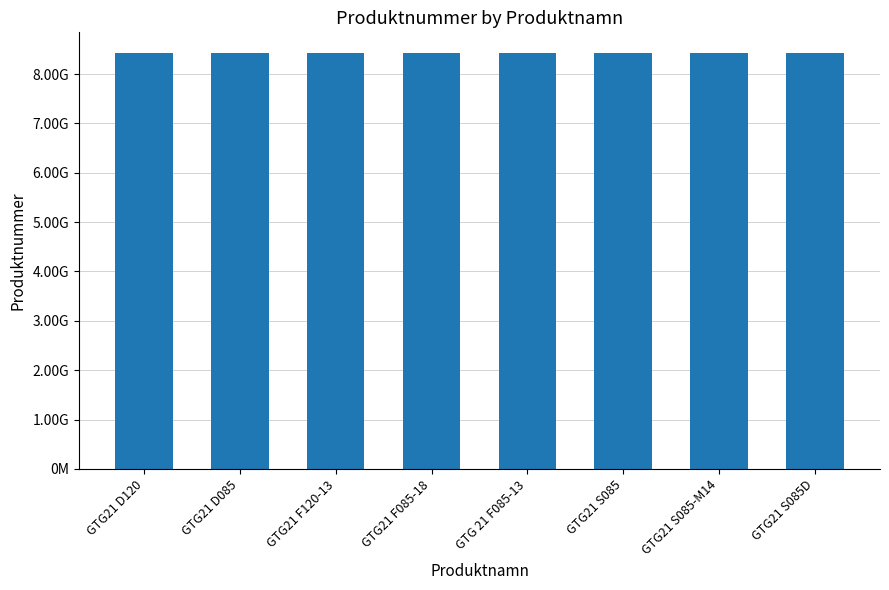

Are the bars horizontal?

No